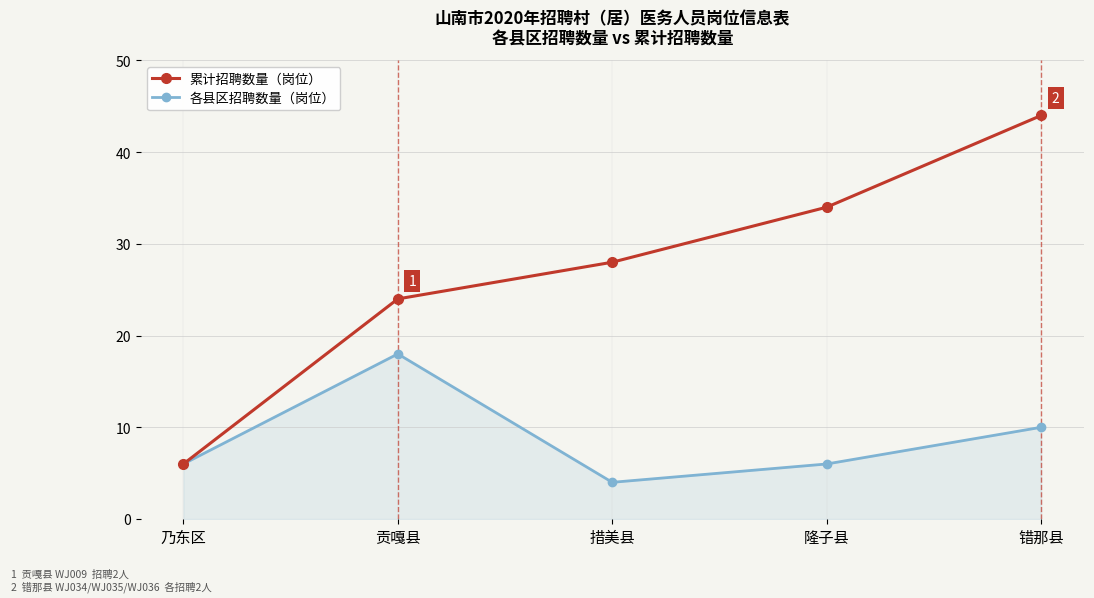

Reading left to right, transcribe all the data shown in this chart.

累计招聘数量（岗位）: 6	24	28	34	44
各县区招聘数量（岗位）: 6	18	4	6	10